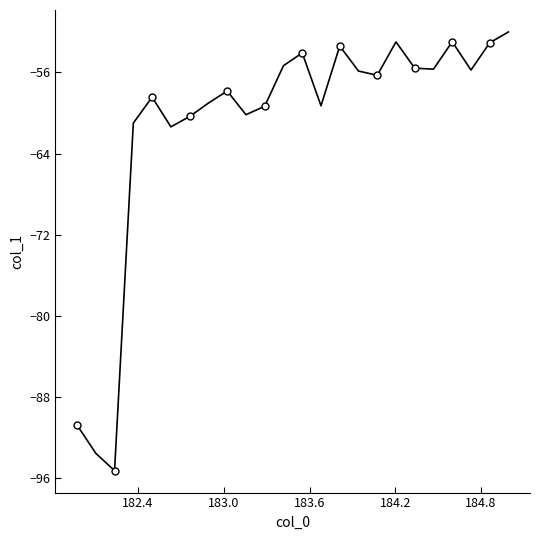

True or false: the data shows -104.6 at 183.6.

False